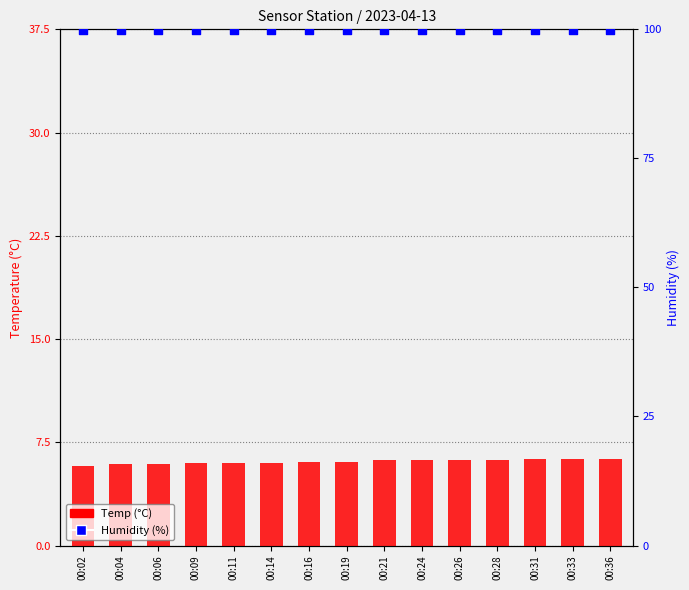

At how many categories does at least one series exceed 52?

15